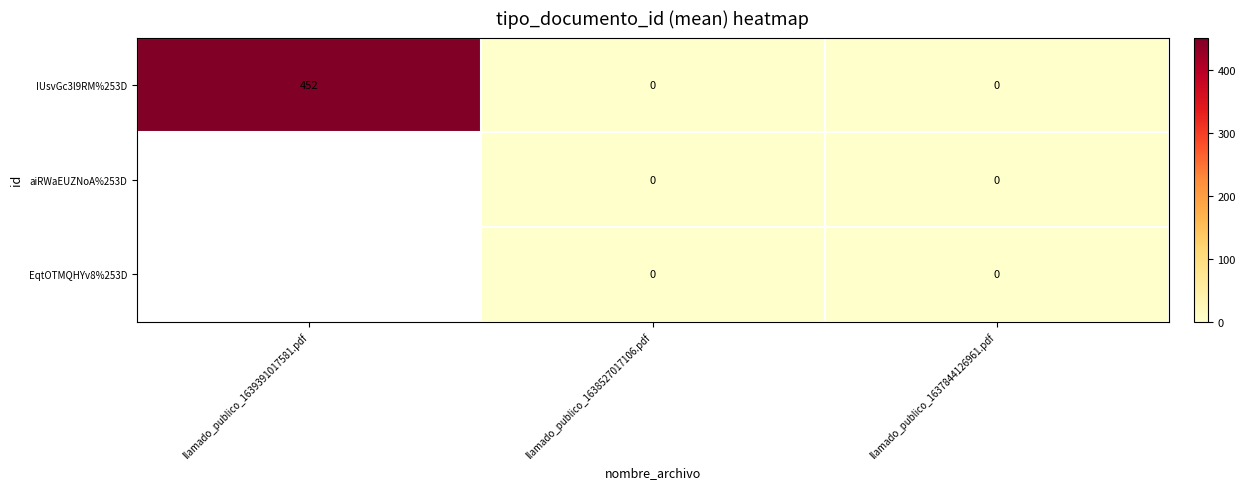

How many distinct data groups are displayed?

3